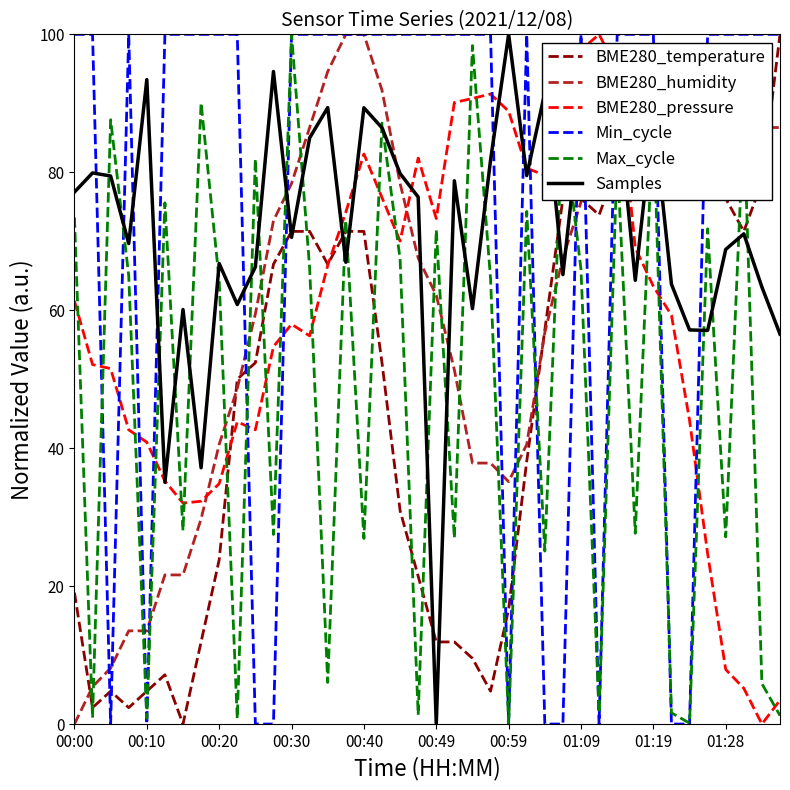

Which series ends up on top after the final intersection of Max_cycle and BME280_pressure?

BME280_pressure